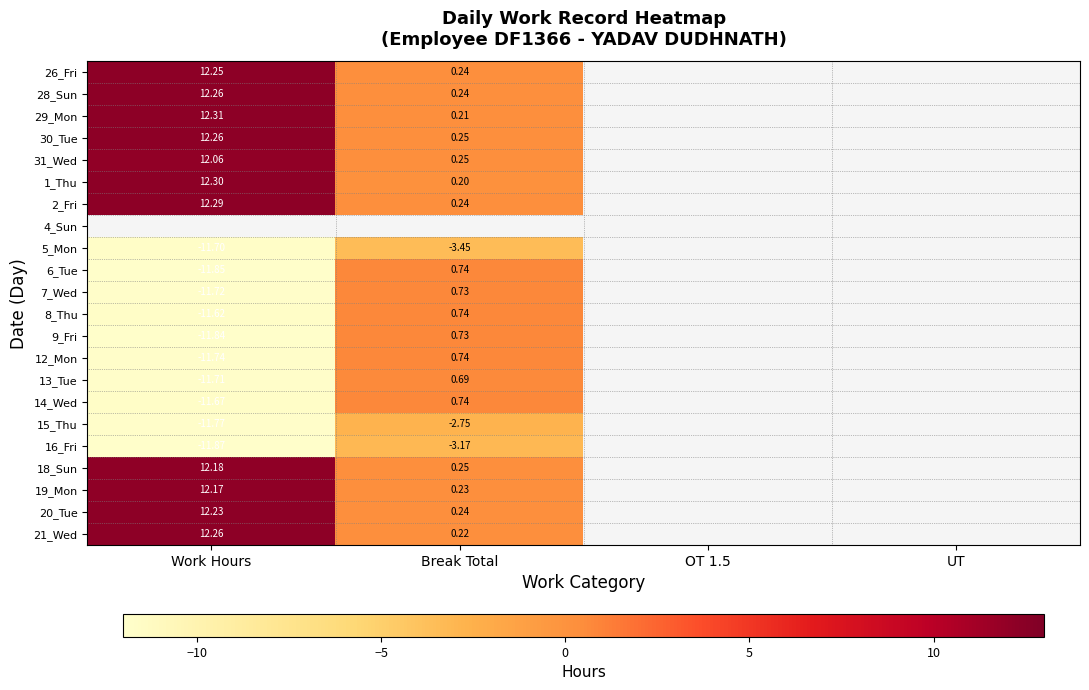

Is the value of 8_Thu at Break Total greater than the value of 31_Wed at Work Hours?

No